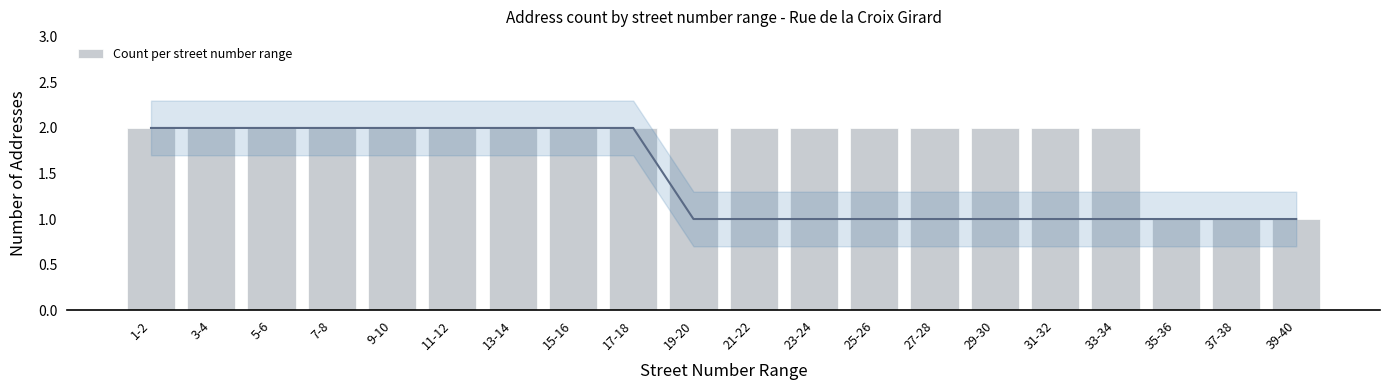

What is the sum of the values at 1-2 and 35-36?

3